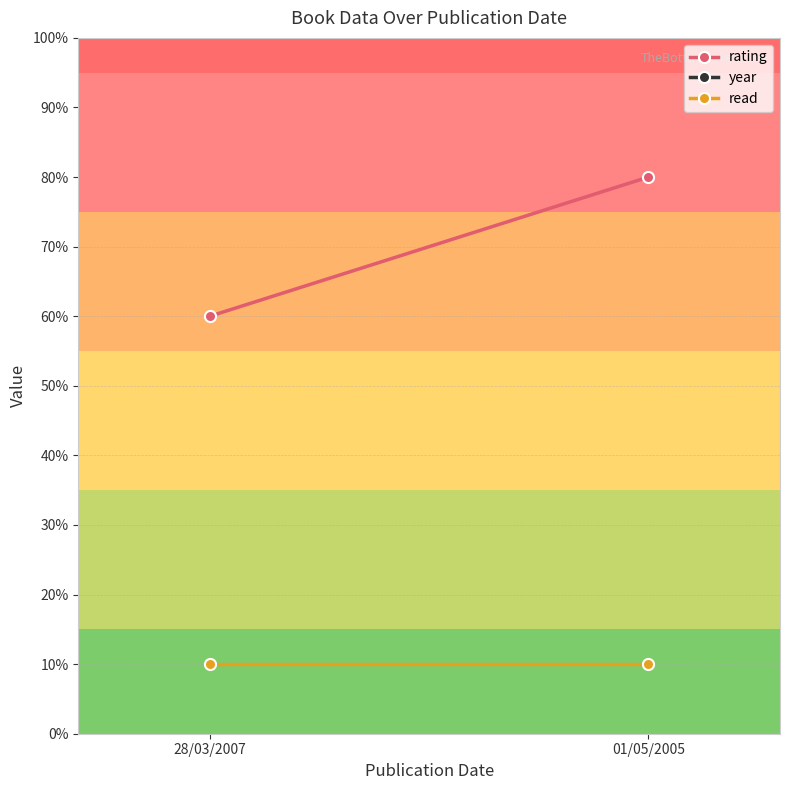

Rank the series at 28/03/2007 from lowest to highest value.

read, rating, year